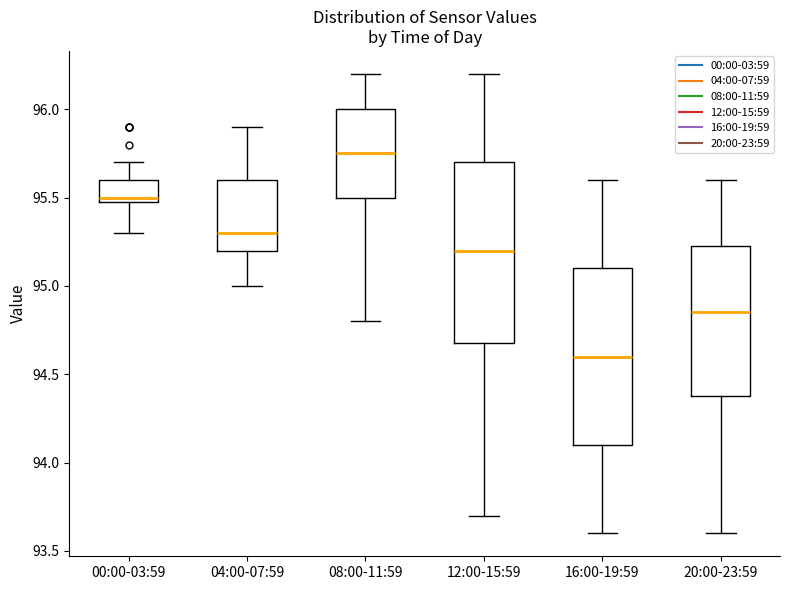

Reading left to right, read every box against the y-axis: the position of its median line, the range the box covers, and the ends of its whiskers. The values are not printed on the chart, so give them approximately, as read against the axis.

00:00-03:59: median 95.50 (just above the box's lower edge), box 95.50 to 95.60, whiskers 95.30 to 95.70
04:00-07:59: median 95.30, box 95.20 to 95.60, whiskers 95.00 to 95.90
08:00-11:59: median 95.75, box 95.50 to 96.00, whiskers 94.80 to 96.20
12:00-15:59: median 95.20, box 94.70 to 95.70, whiskers 93.70 to 96.20
16:00-19:59: median 94.60, box 94.10 to 95.10, whiskers 93.60 to 95.60
20:00-23:59: median 94.85, box 94.40 to 95.25, whiskers 93.60 to 95.60